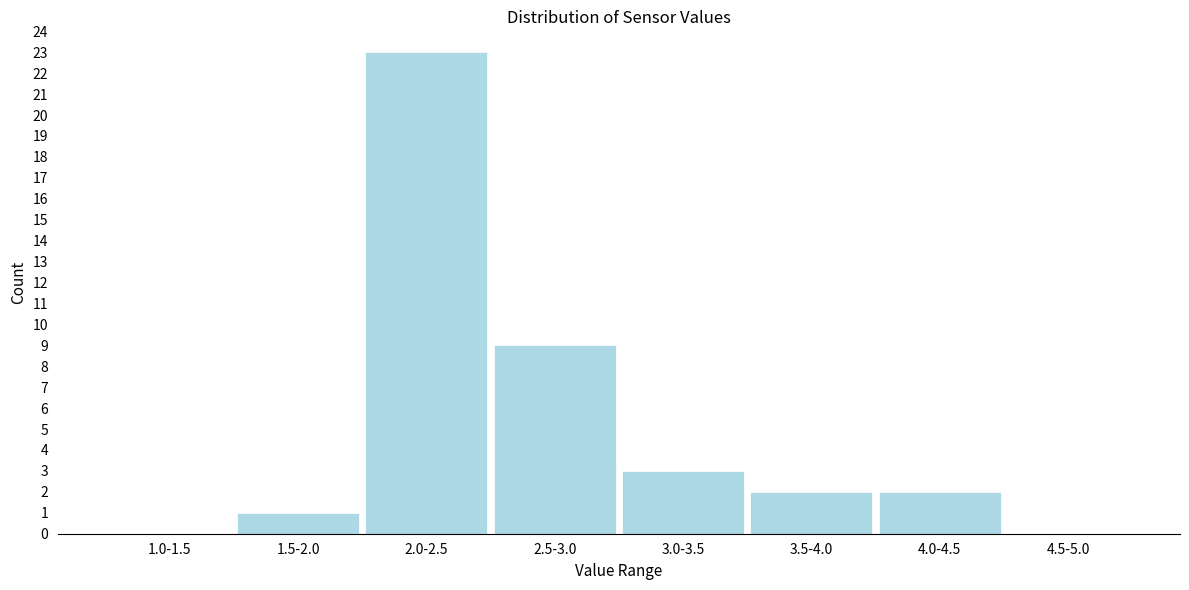

Reading left to right, what are all the values shown in this chart?

1.0-1.5=0	1.5-2.0=1	2.0-2.5=23	2.5-3.0=9	3.0-3.5=3	3.5-4.0=2	4.0-4.5=2	4.5-5.0=0